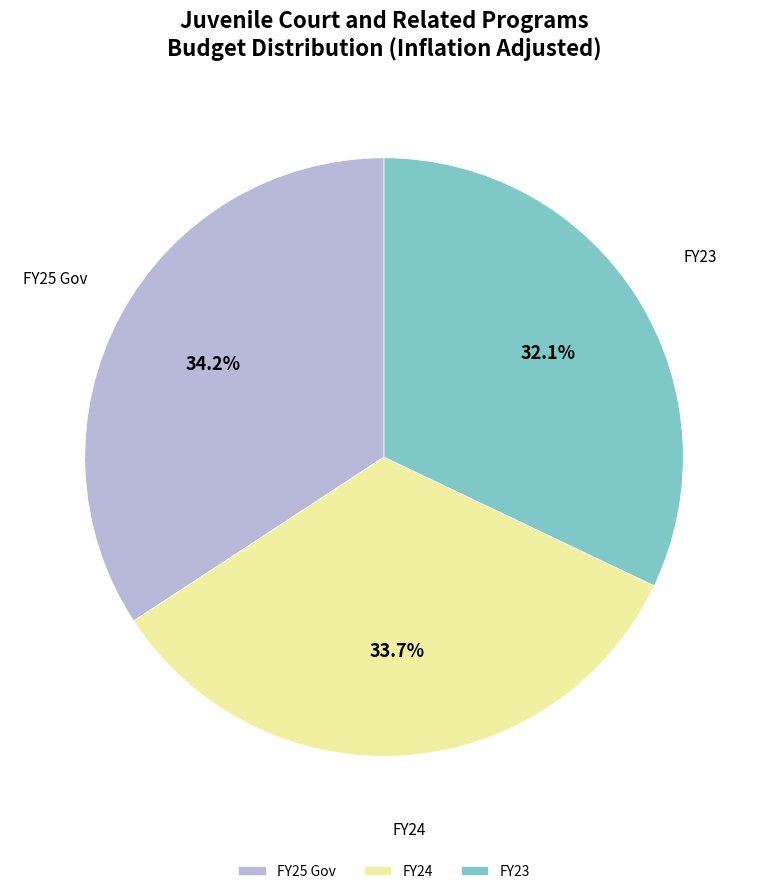

Does any single category account for the majority?

No